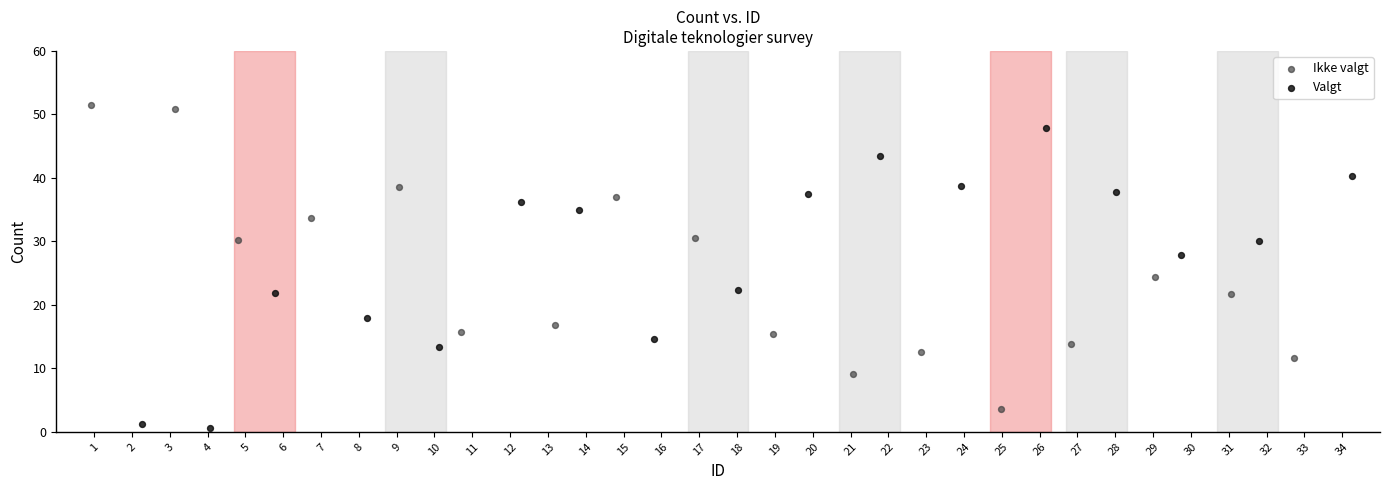

What are all the series names shown in the legend?

Ikke valgt, Valgt